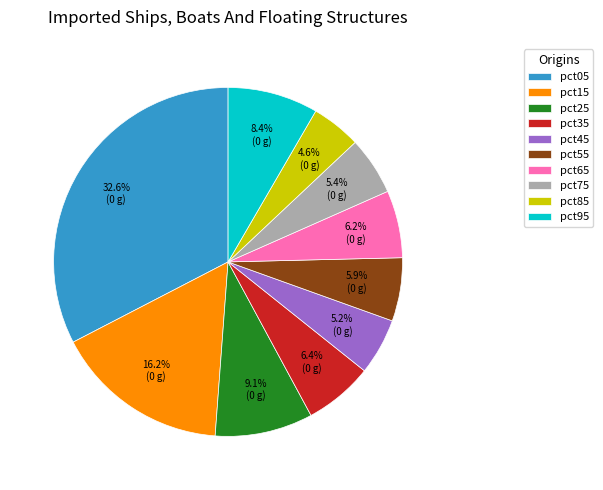

Does pct45 account for over 50% of the chart?

No